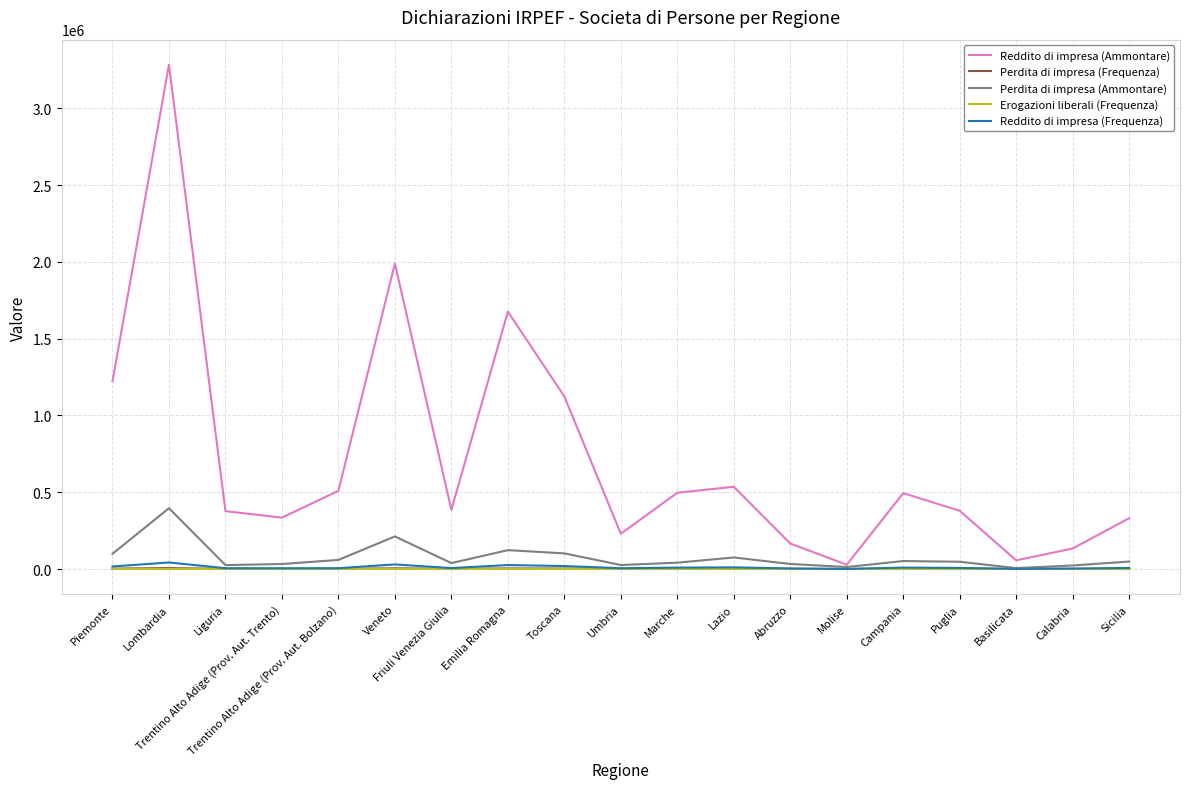

At which category is the sum across all series the highest?

Lombardia